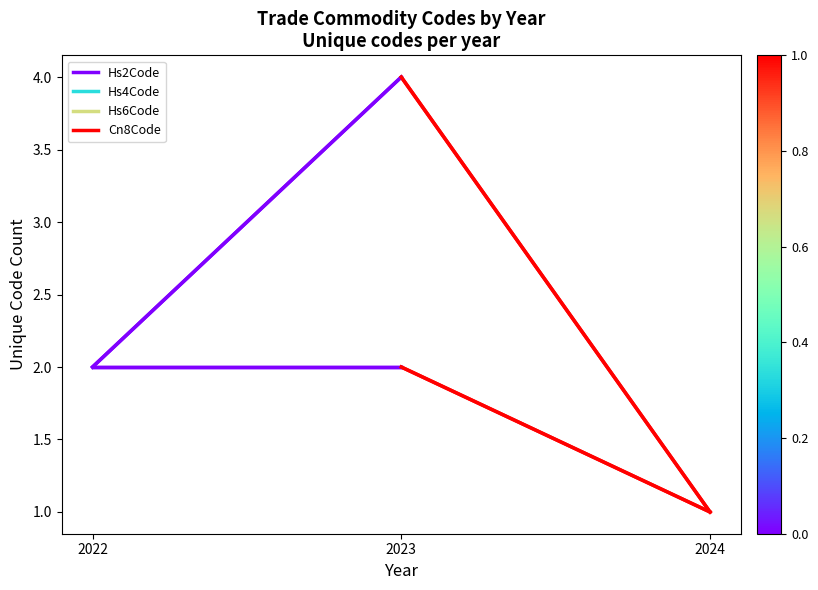

At which label does Hs2Code reach its minimum?

2022